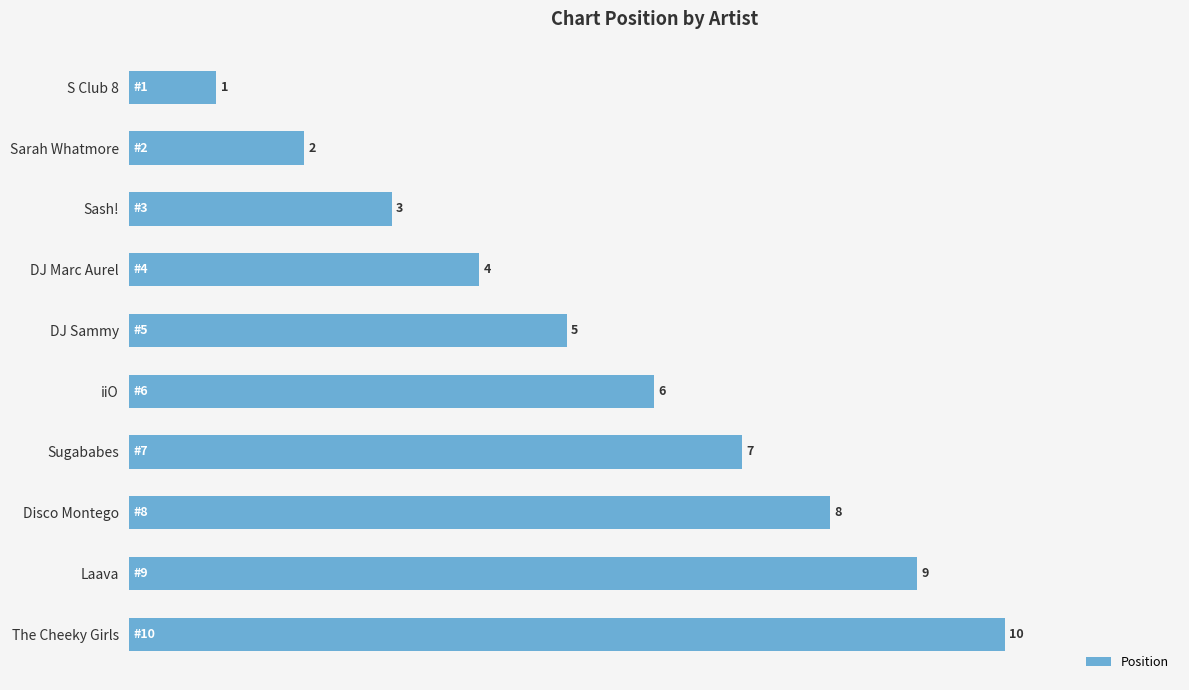

What position from the bottom is Laava?

2